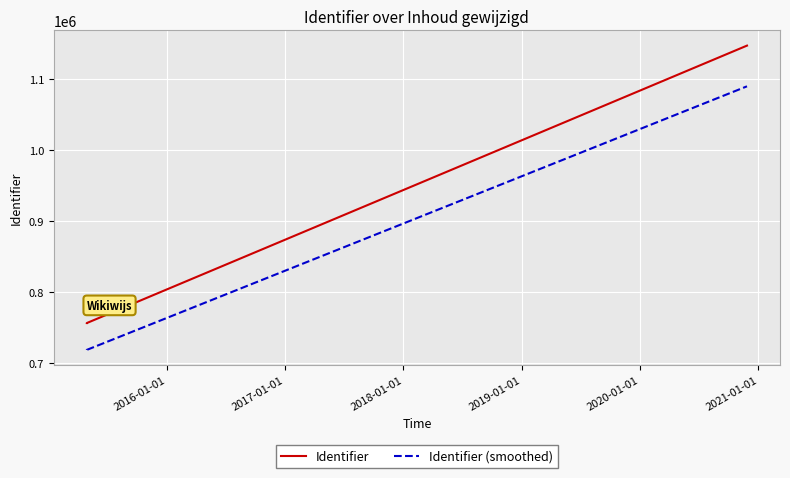

At how many categories does at least one series exceed 959064?

1